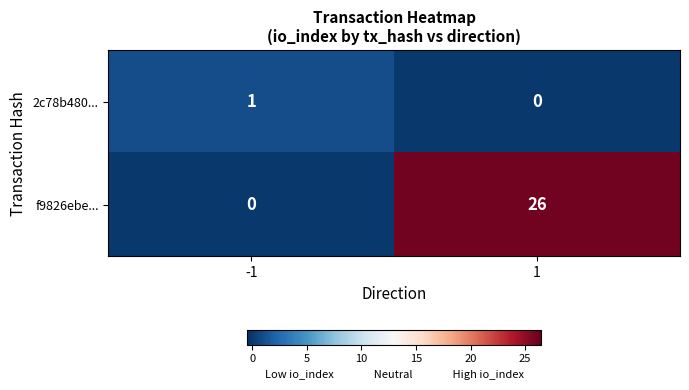

Reading left to right, transcribe all the data shown in this chart.

2c78b480...: -1=1	1=0
f9826ebe...: -1=0	1=26